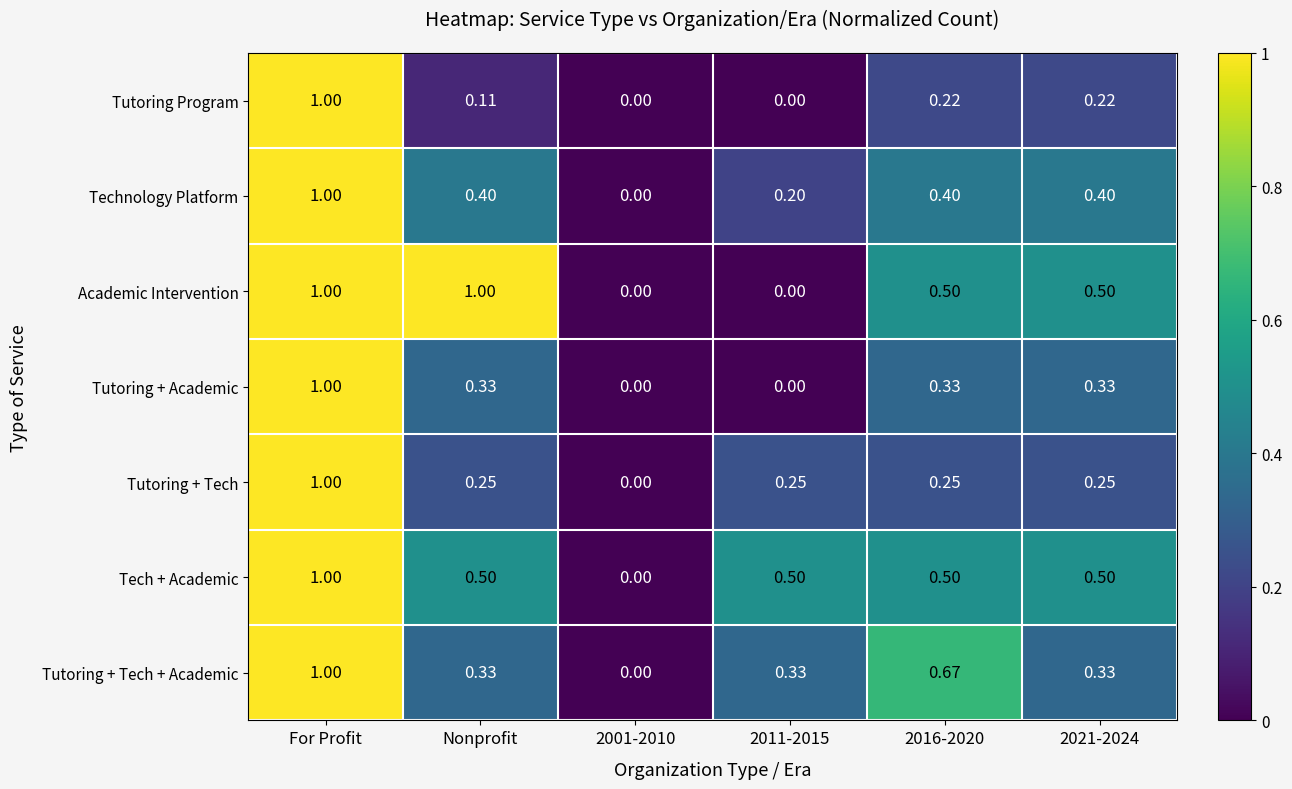

Which series changed the most between 2011-2015 and 2021-2024?

Academic Intervention